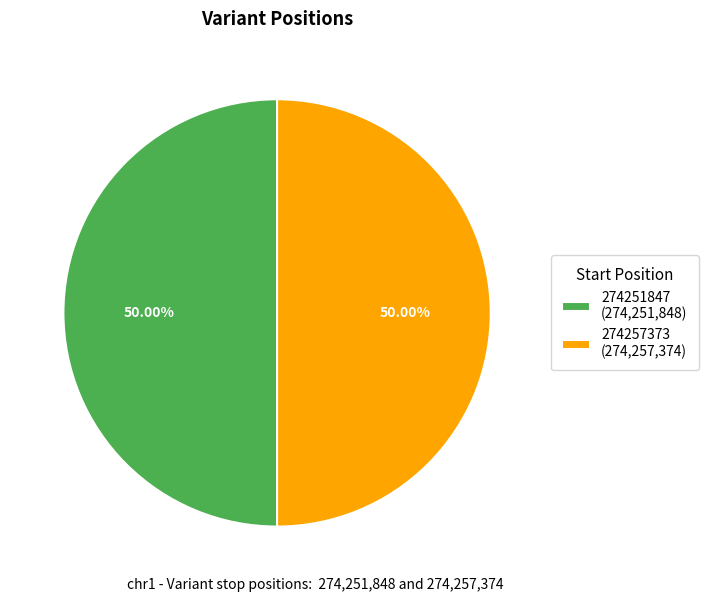

Approximately how many times larger is the value at 274257373 (274,257,374) compared to 274251847 (274,251,848)?

1.0